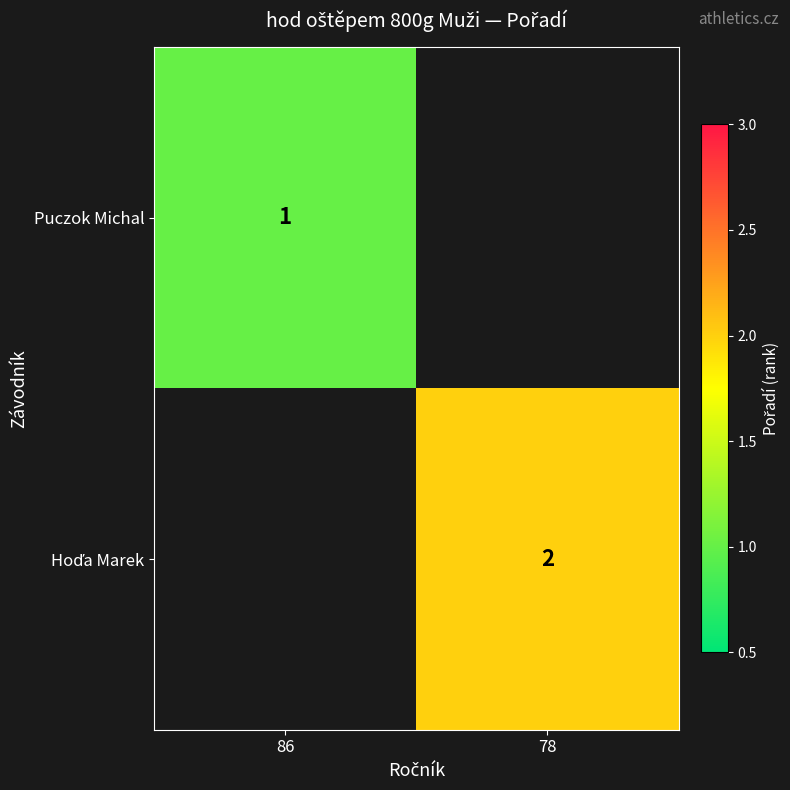

At how many categories does at least one series exceed 1?

1